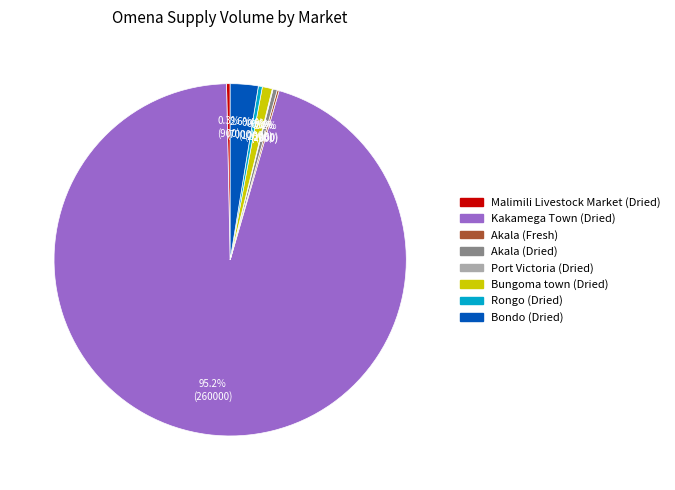

Do Bondo (Dried) and Rongo (Dried) together represent more than half of the pie?

No